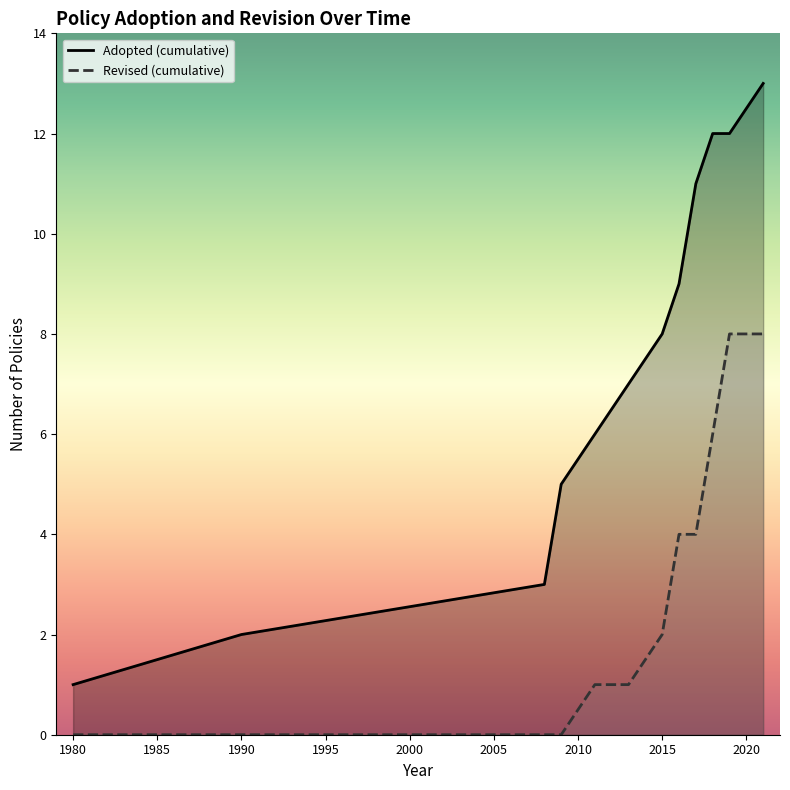

What is the sum of all Adopted (cumulative) values?

89